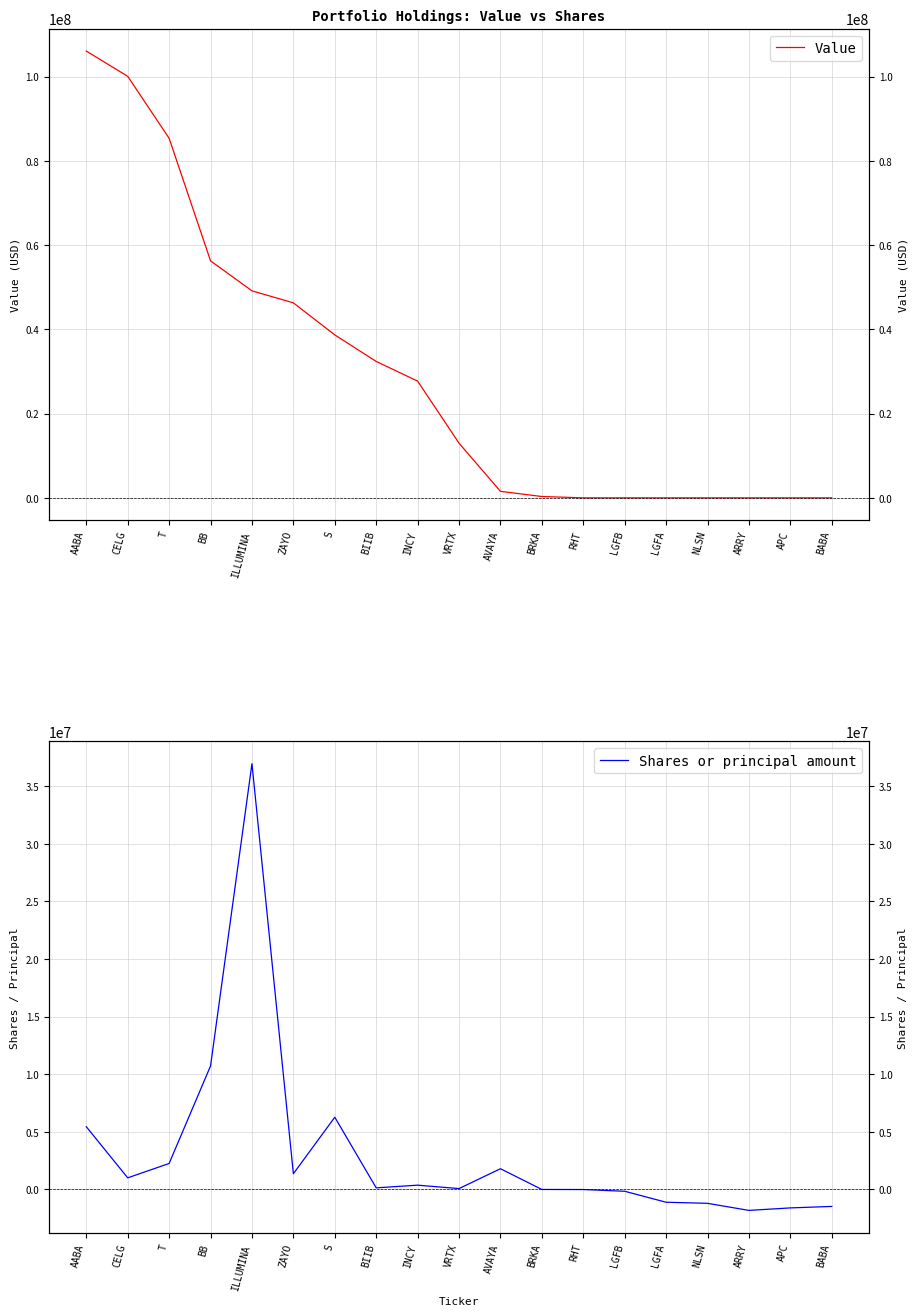

The Value series shows 0 at ARRY. True or false?

True